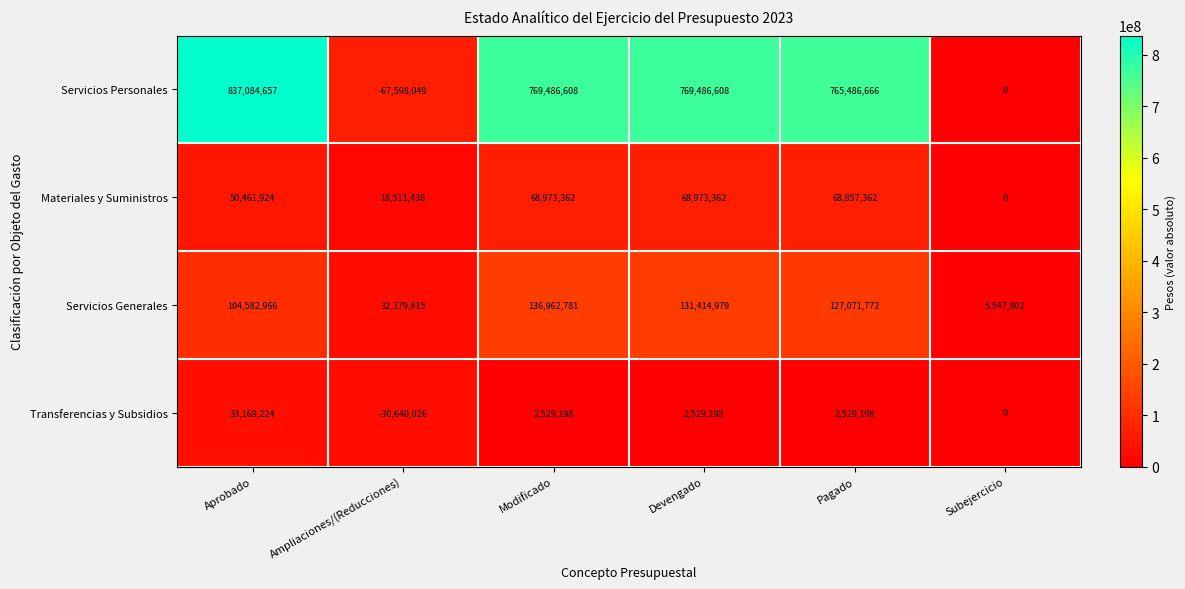

What is the difference between the Servicios Personales values at Aprobado and Ampliaciones/(Reducciones)?

904682706